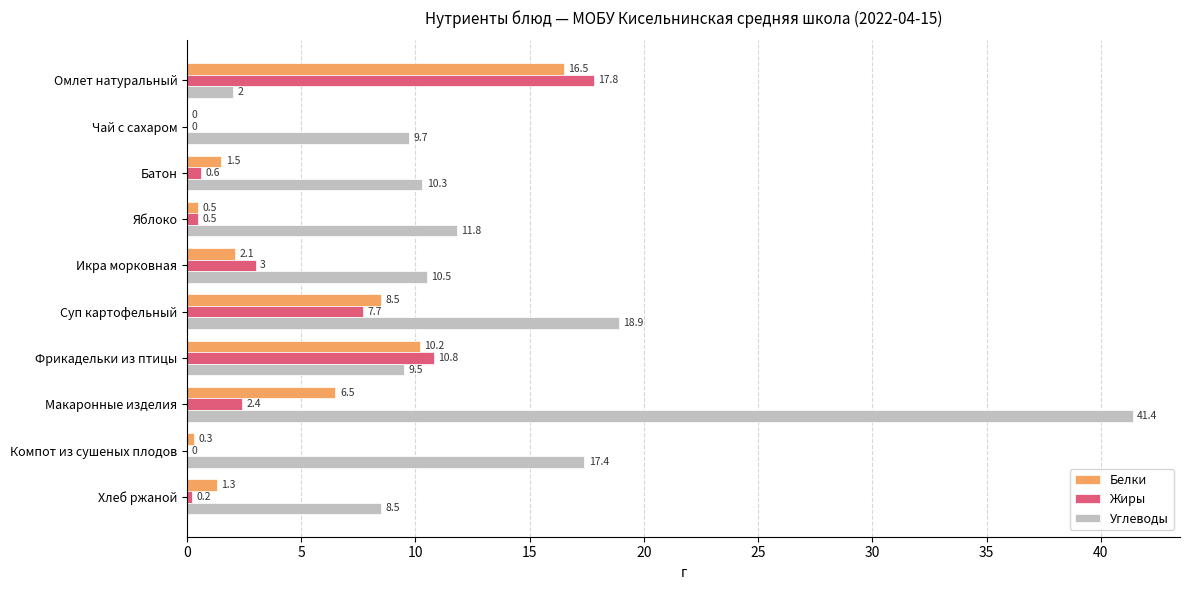

The value of Жиры at Чай с сахаром is 0.0. True or false?

True